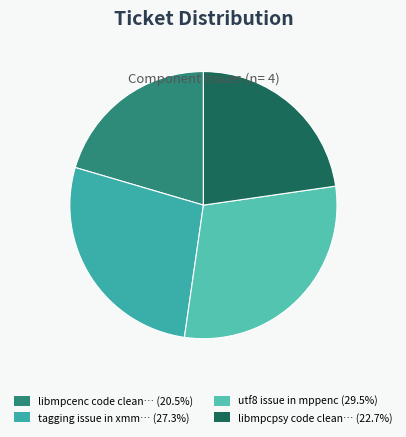

Count the number of slices in the pie.

4